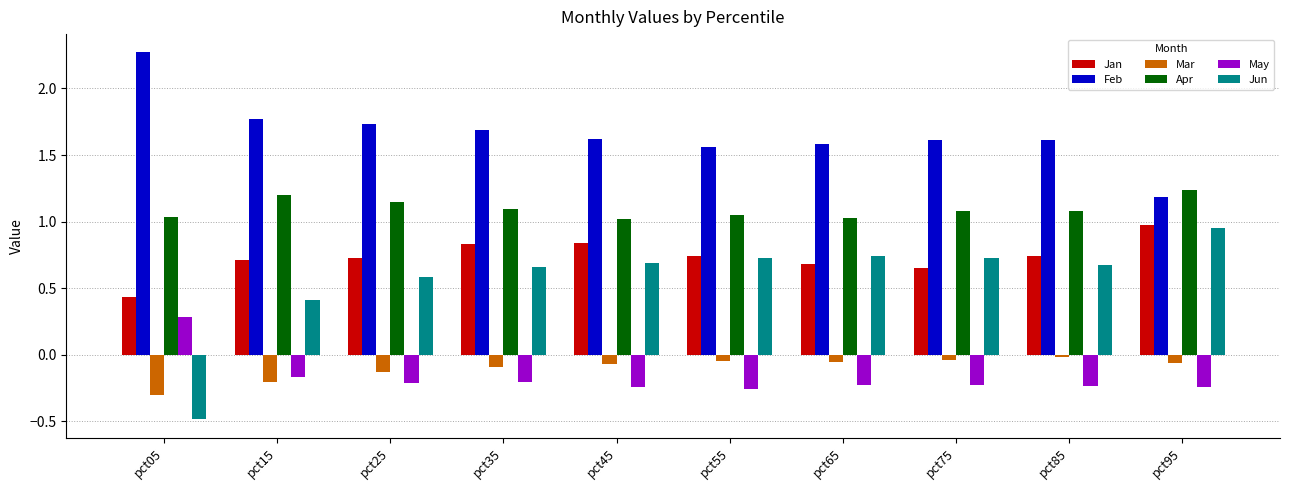

What is the difference between the highest and lowest values at pct95?

1.5